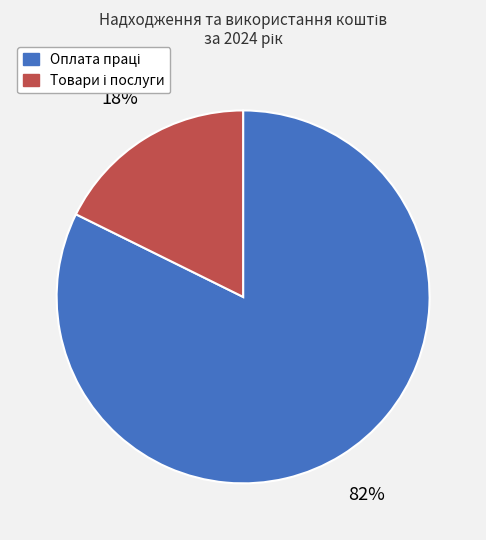

To the nearest percent, what is the average slice percentage?

50%